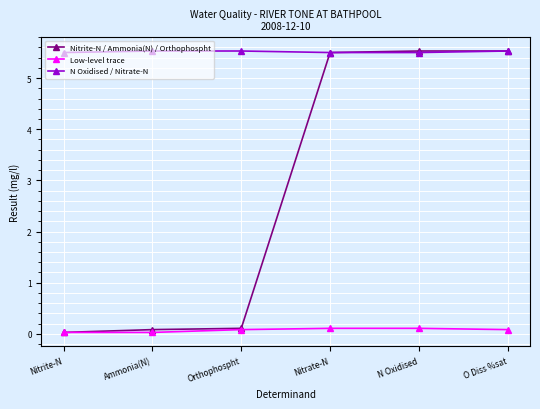

True or false: Low-level trace and N Oxidised / Nitrate-N cross at least once.

False